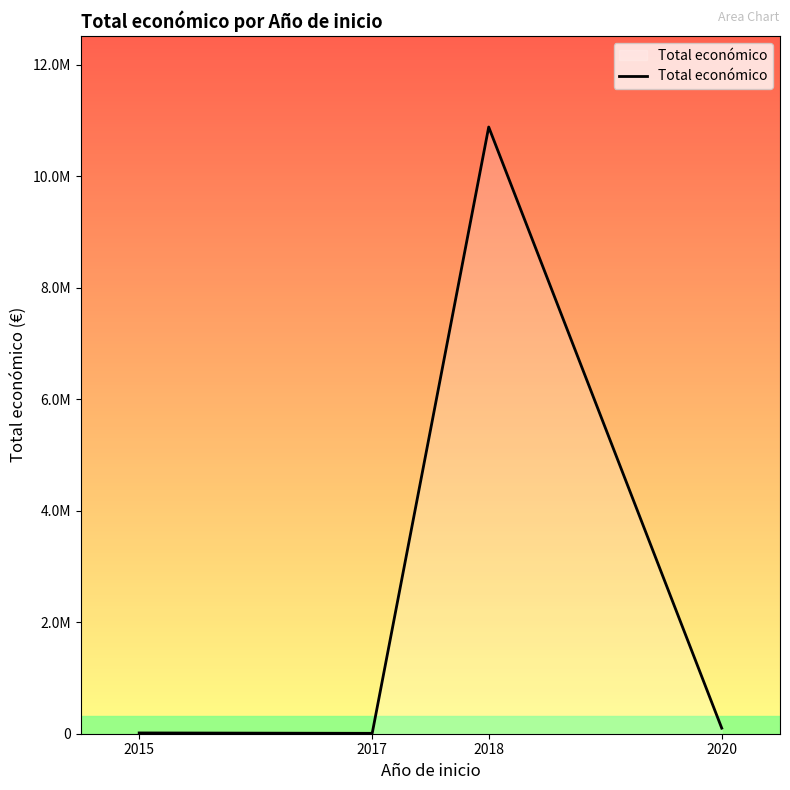

The value at 2015 is 18989. True or false?

False